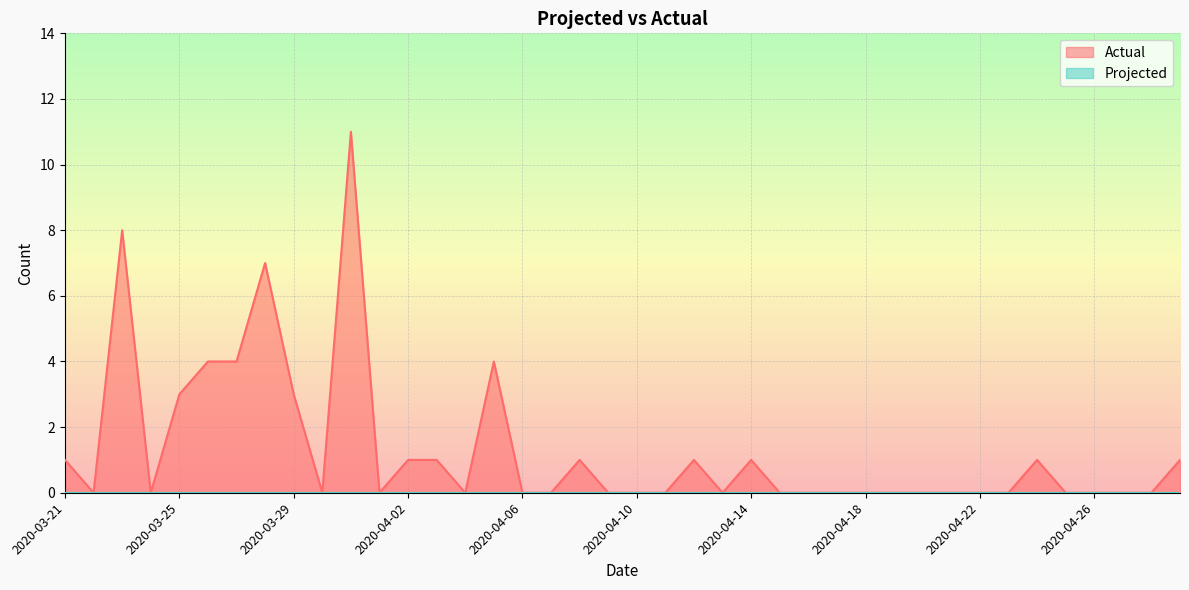

How many interior local peaks (higher than both neighbors) does the data have?

8